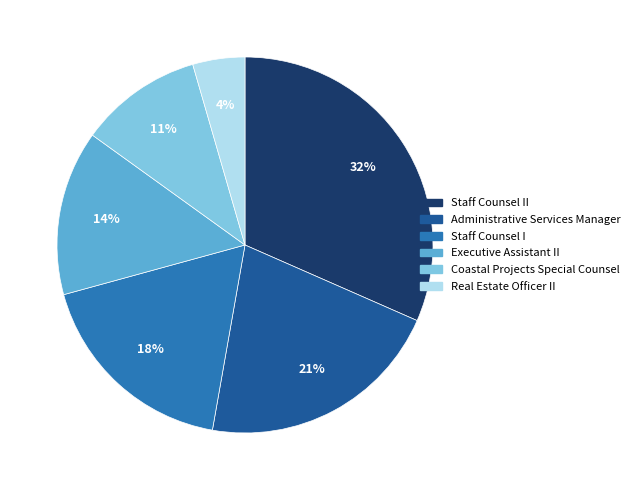

Does Real Estate Officer II represent more than half of the total?

No